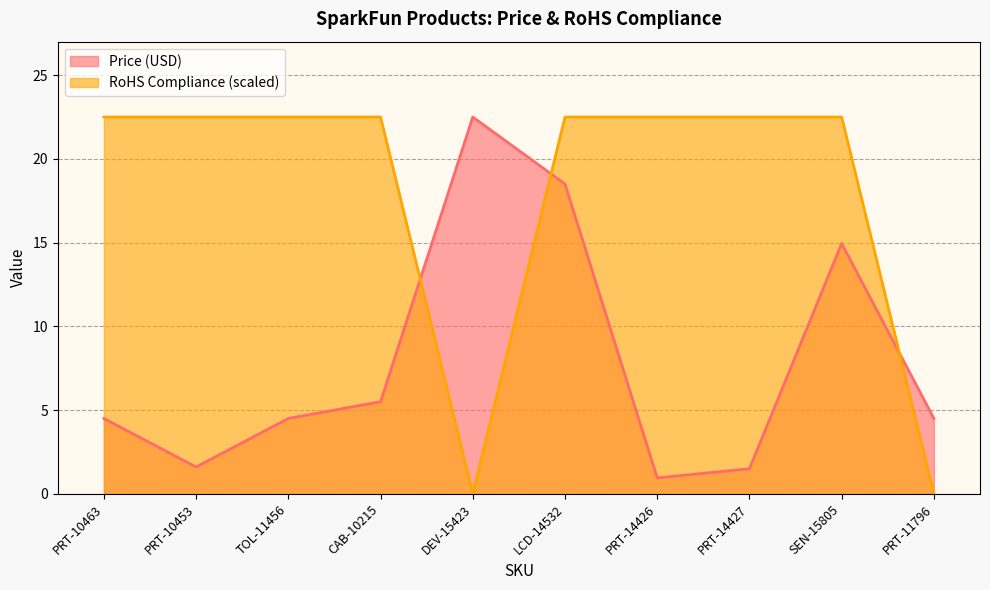

Does the chart display data point markers on the line(s)?

No